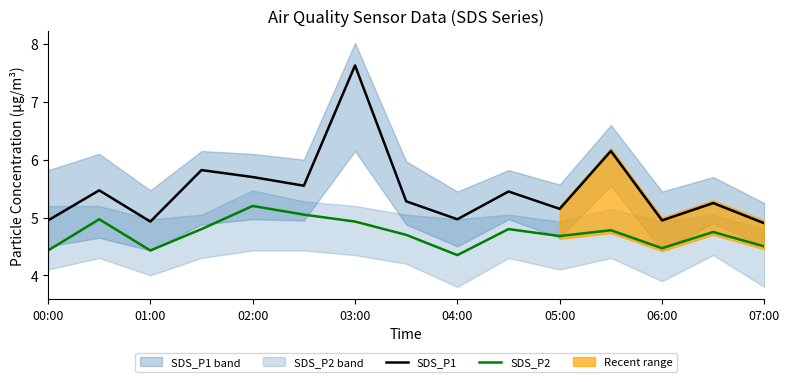

The value of SDS_P2 at 07:00 is 2.6. True or false?

False